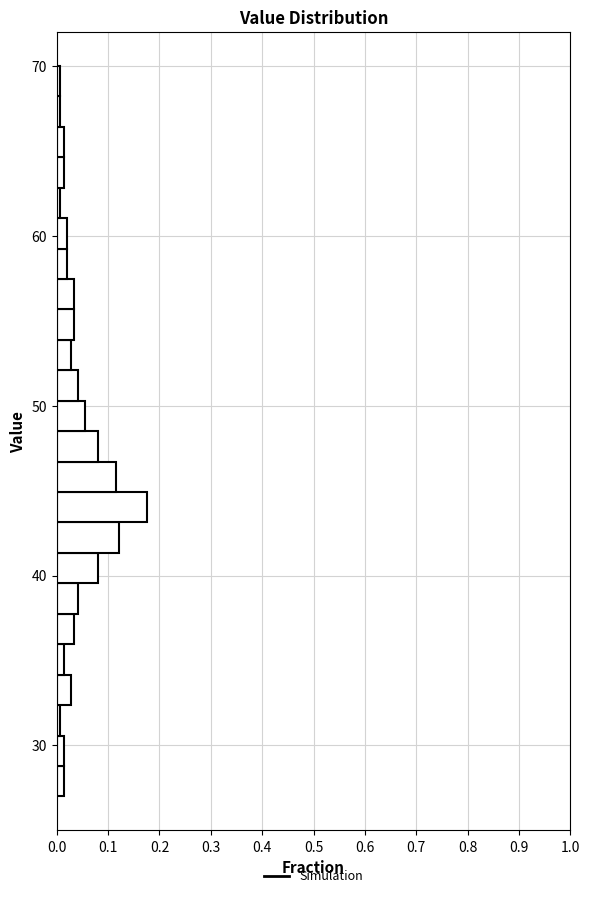

Read against the y-axis, roughly where is the centre of the longest bar?

44